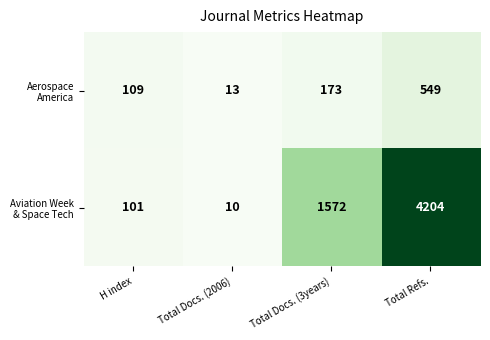

What is the spread (max minus min) of values at Total Docs. (2006)?

3